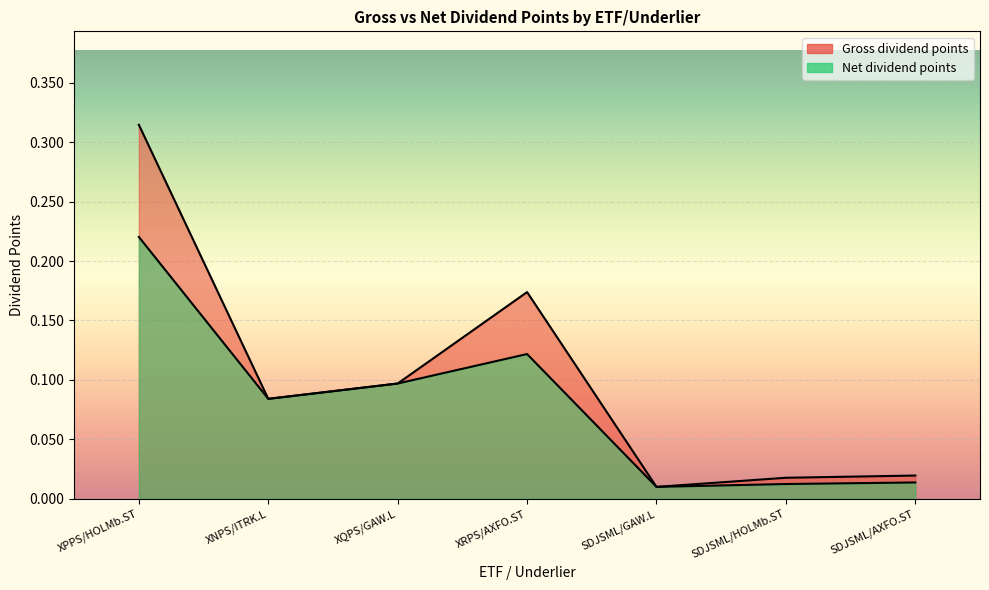

What is the difference between the maximum and minimum values in the Gross dividend points series?

0.3